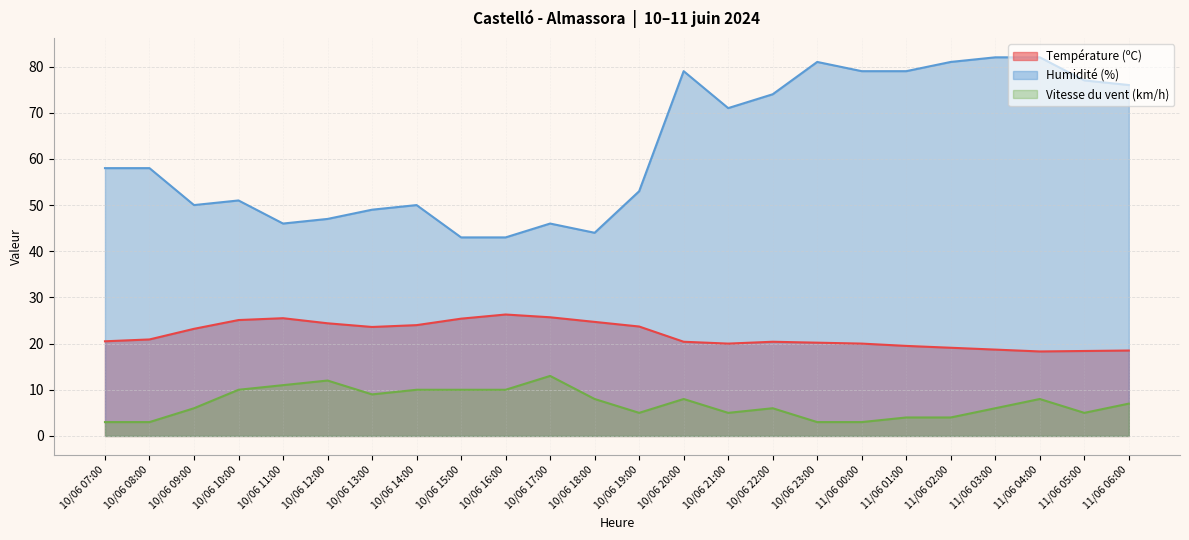

Reading left to right, transcribe all the data shown in this chart.

Température (ºC): 20.5	20.9	23.2	25.1	25.5	24.4	23.6	24.0	25.4	26.3	25.7	24.7	23.7	20.4	20.0	20.4	20.2	20.0	19.5	19.1	18.7	18.3	18.4	18.5
Humidité (%): 58.0	58.0	50.0	51.0	46.0	47.0	49.0	50.0	43.0	43.0	46.0	44.0	53.0	79.0	71.0	74.0	81.0	79.0	79.0	81.0	82.0	82.0	77.0	76.0
Vitesse du vent (km/h): 3.0	3.0	6.0	10.0	11.0	12.0	9.0	10.0	10.0	10.0	13.0	8.0	5.0	8.0	5.0	6.0	3.0	3.0	4.0	4.0	6.0	8.0	5.0	7.0